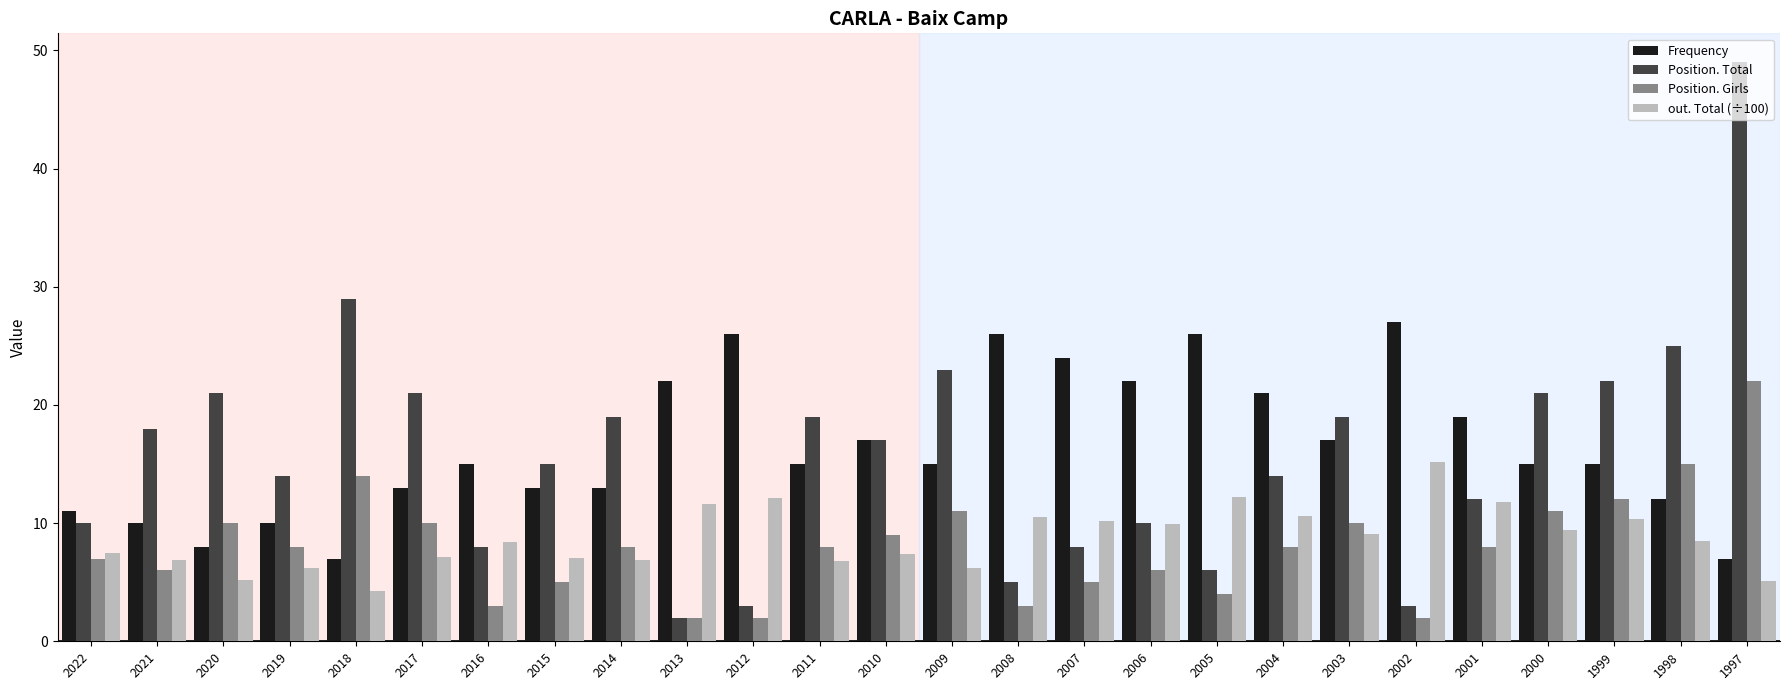

What are all the series names shown in the legend?

Frequency, Position. Total, Position. Girls, out. Total (÷100)